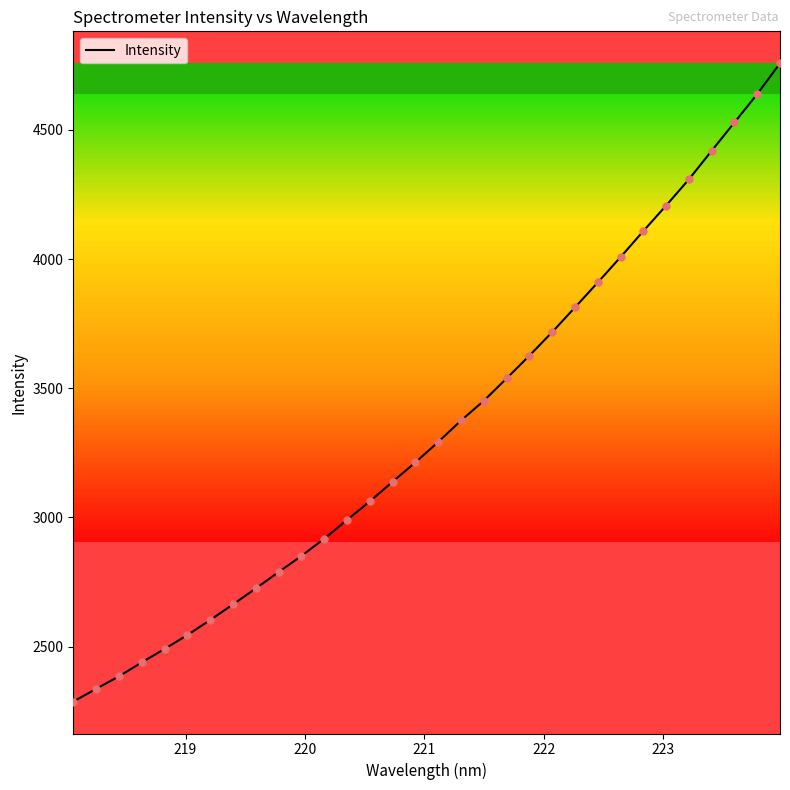

What is the difference between the maximum and minimum values?

2470.9